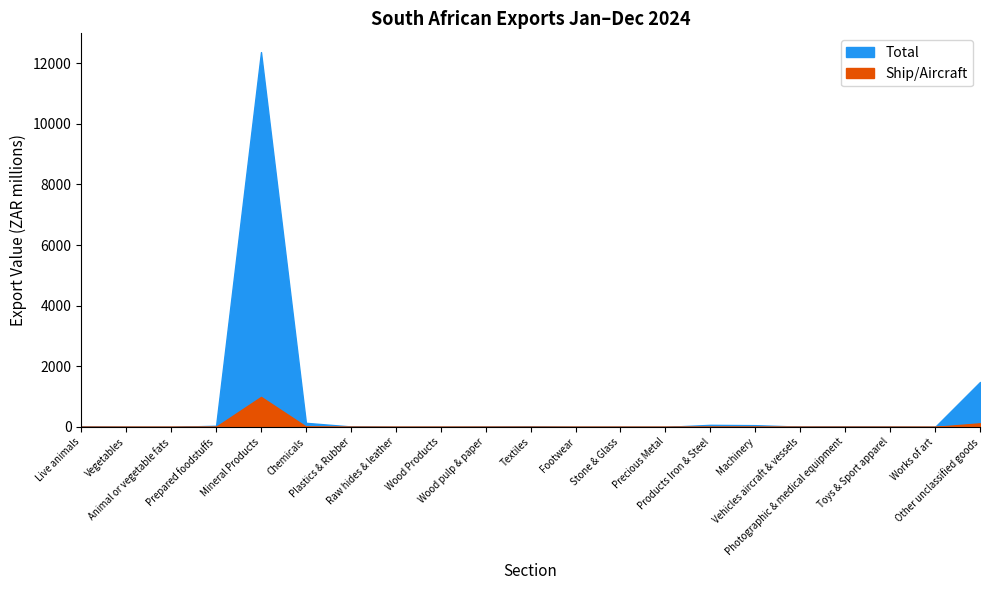

How many data points does each series have?

21